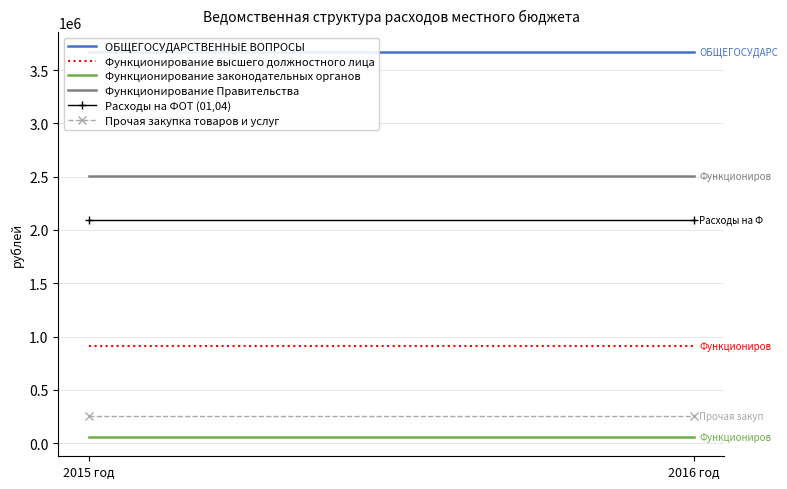

Which category has the lowest value in the Функционирование законодательных органов series?

2015 год